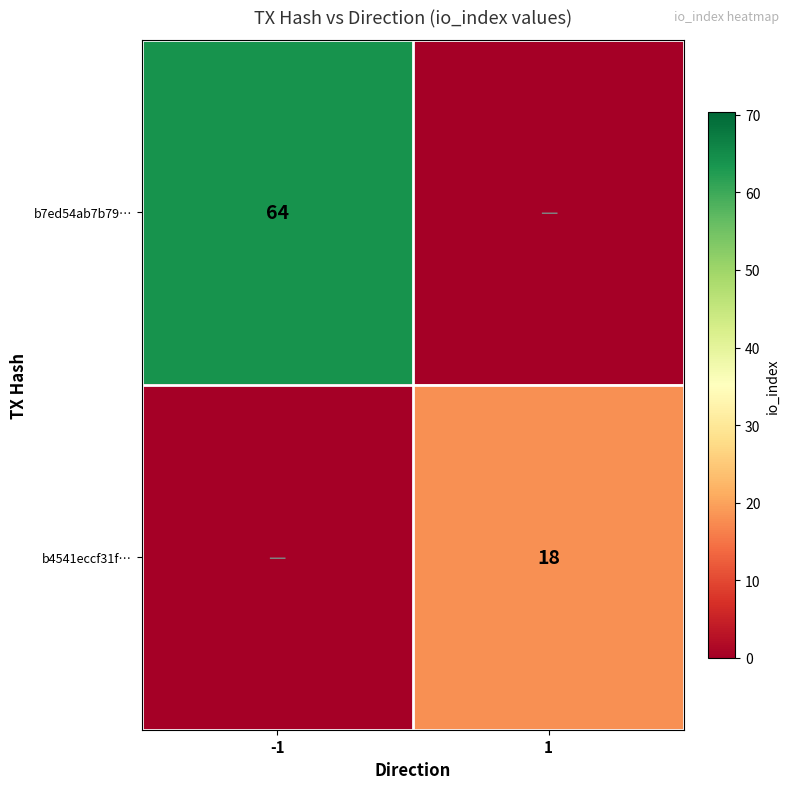

True or false: b4541eccf31f… has a value of 18 at 1.

True